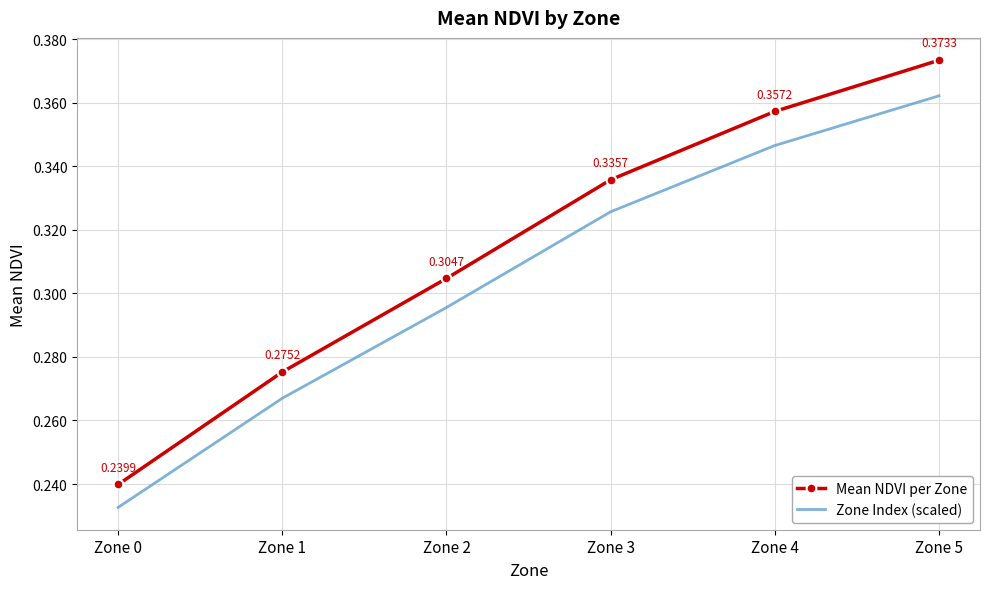

Which series has the widest spread of values?

Mean NDVI per Zone